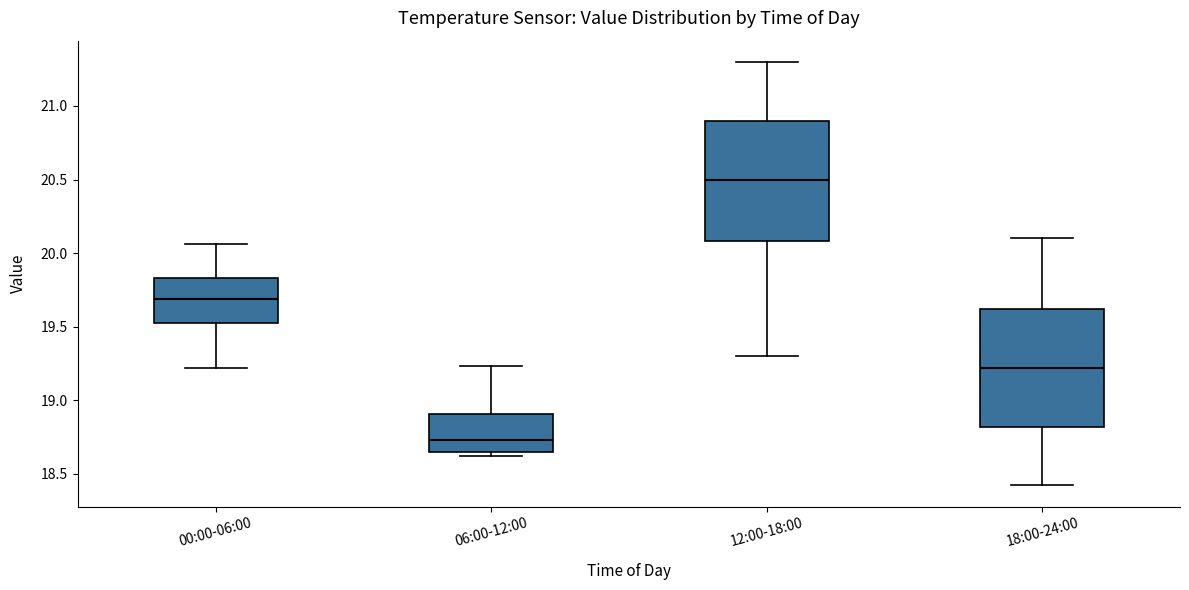

Which box has the highest median line?

12:00-18:00